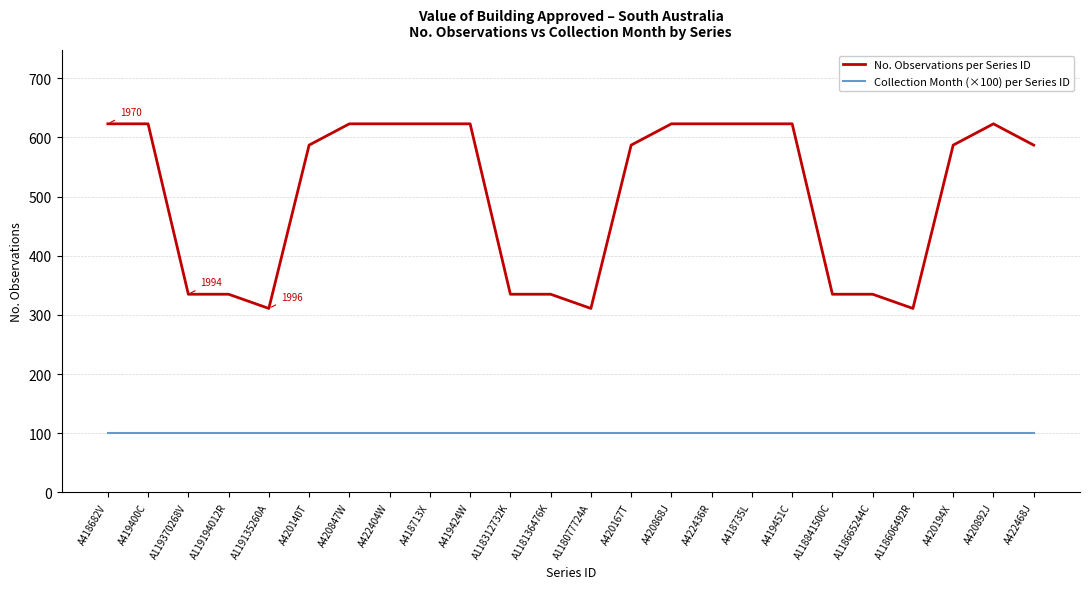

Rank the series by their maximum value, from highest to lowest.

No. Observations per Series ID, Collection Month (×100) per Series ID